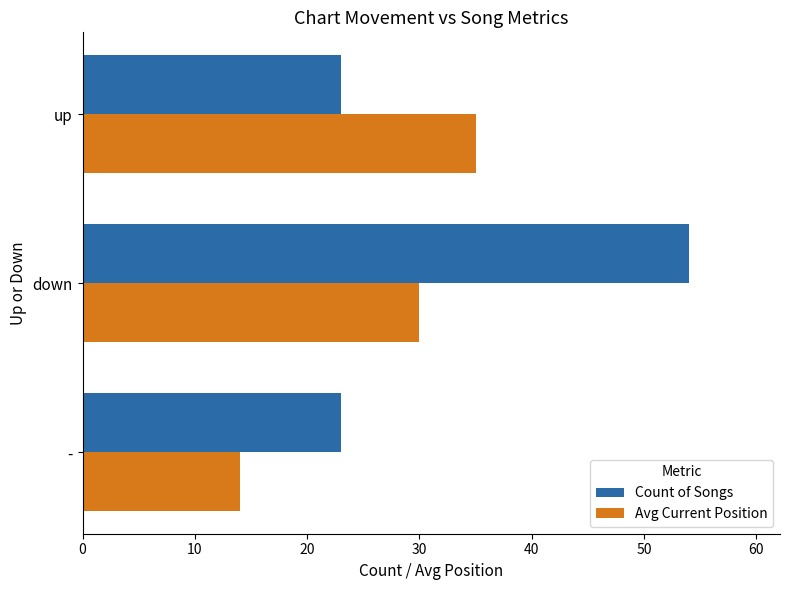

How many values in the Avg Current Position series are below 30?

1